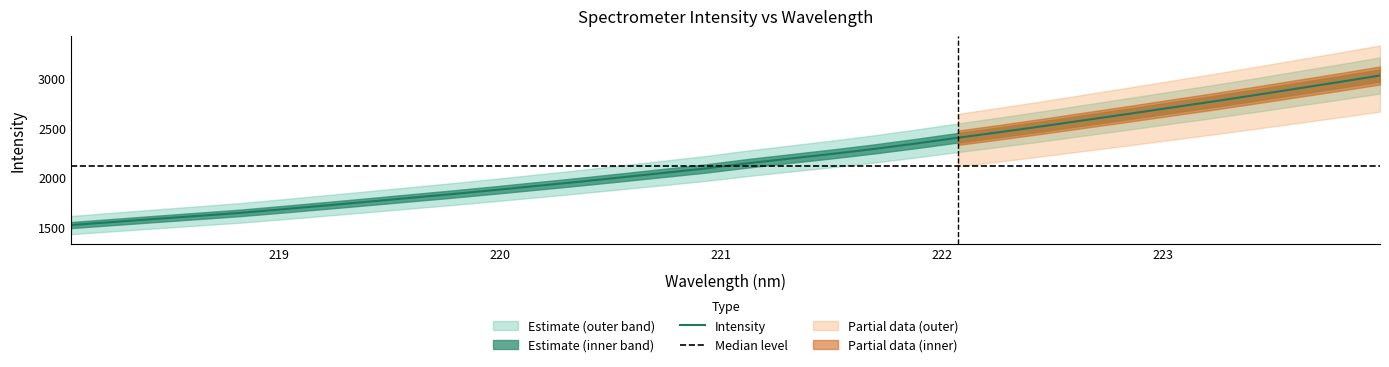

What is the highest value of the Intensity series?

3025.0